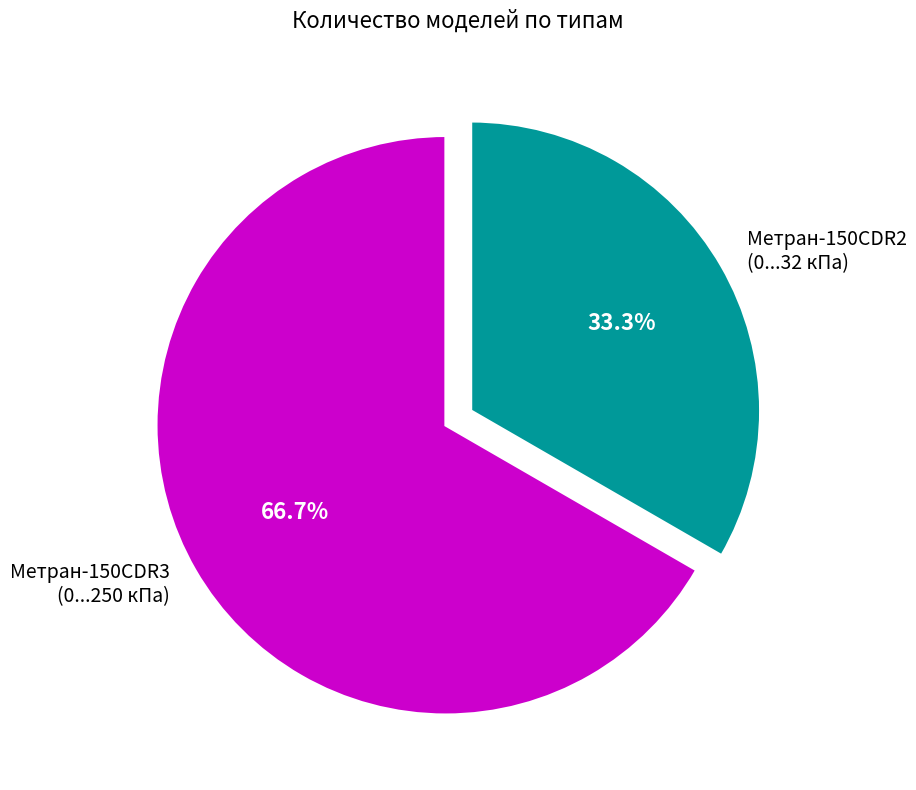

Which has a higher value, Метран-150CDR3 (0...250 кПа) or Метран-150CDR2 (0...32 кПа)?

Метран-150CDR3 (0...250 кПа)